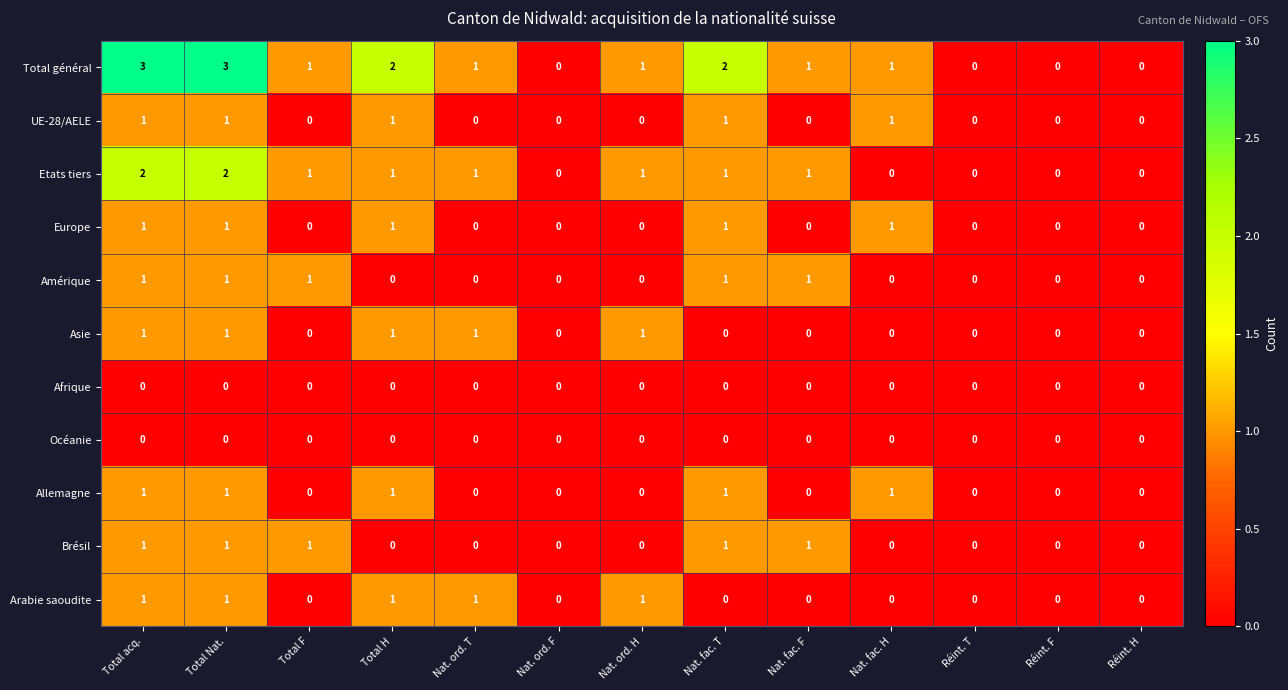

Count the Arabie saoudite values in the range 0 to 1.

13